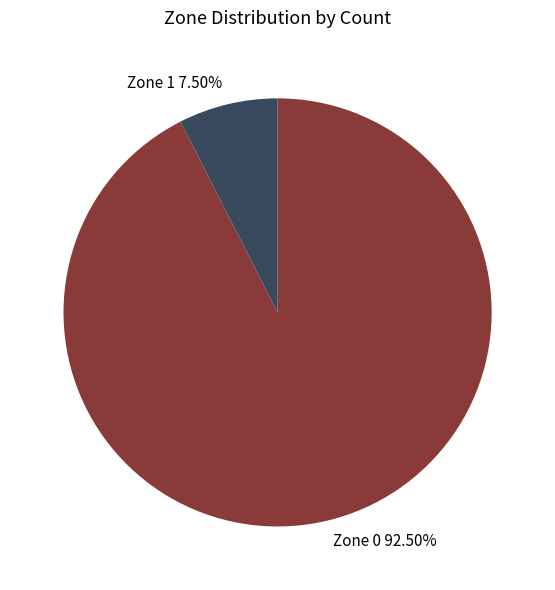

How many slices are in this pie chart?

2